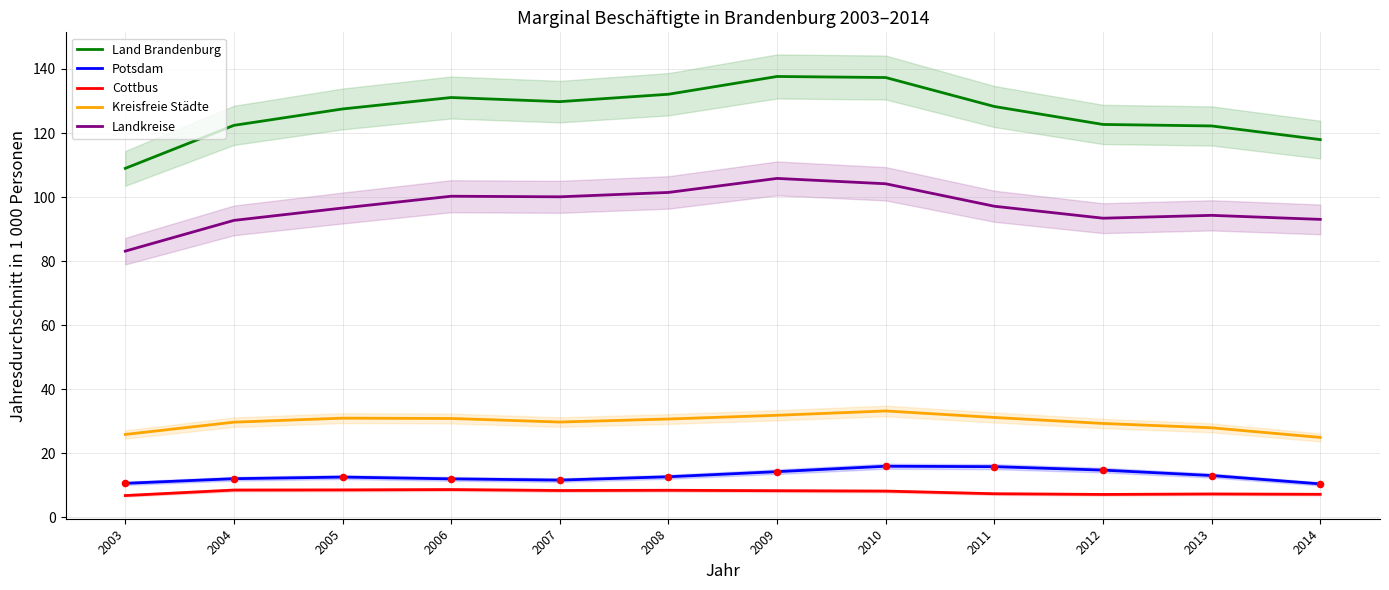

At how many categories does at least one series exceed 101?

12